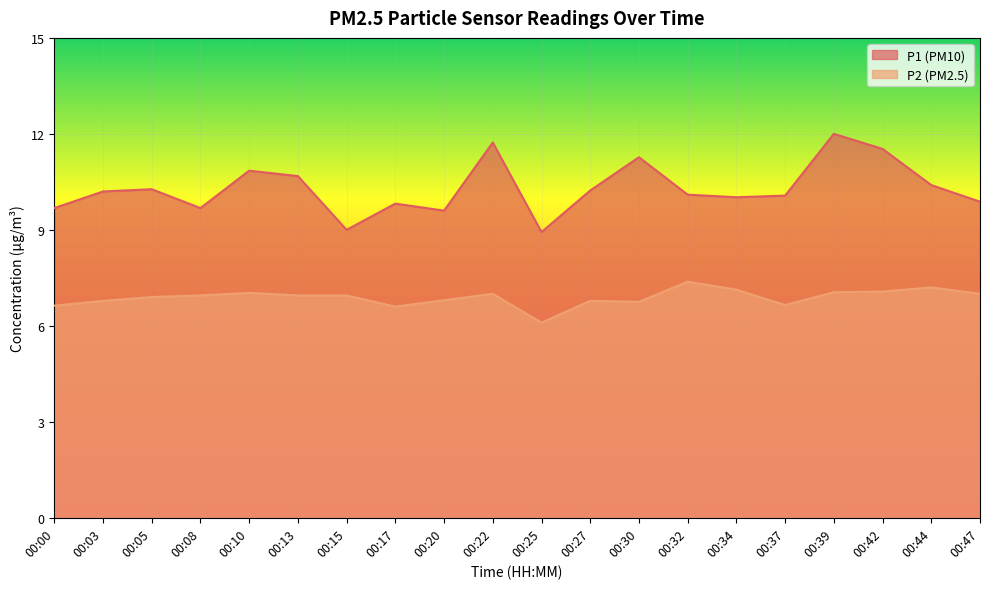

How many interior local valleys does the P2 series have?

4